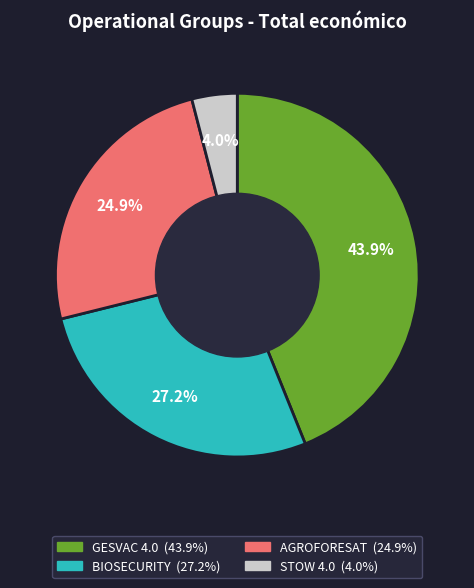

To the nearest percent, what is the average slice percentage?

25%